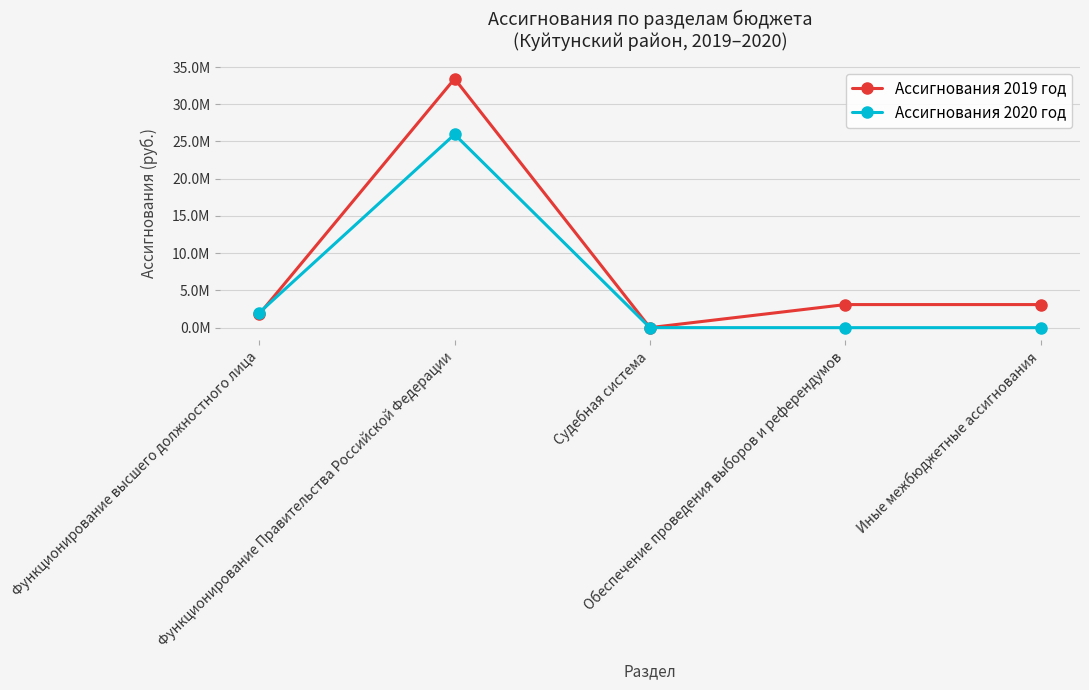

What are all the series names shown in the legend?

Ассигнования 2019 год, Ассигнования 2020 год